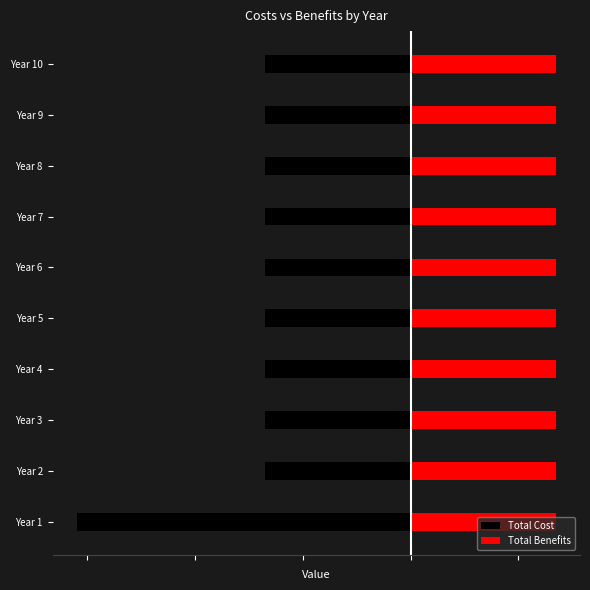

How many data points in Total Cost are less than -135000?

1